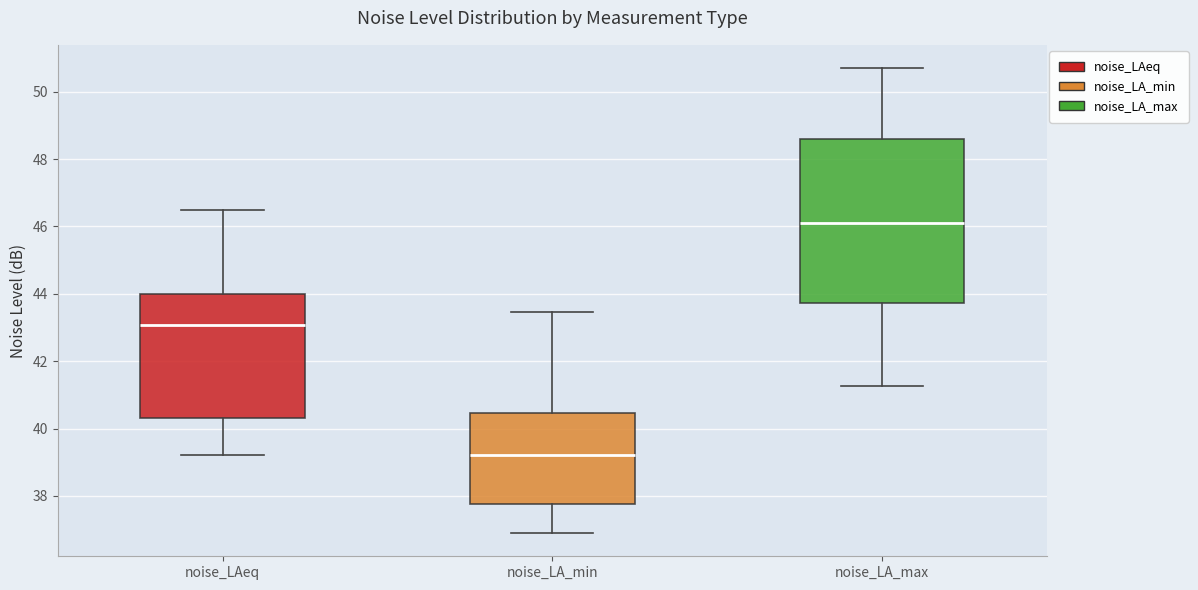

Comparing the boxes themselves (not the whiskers), which one is the tallest?

noise_LA_max